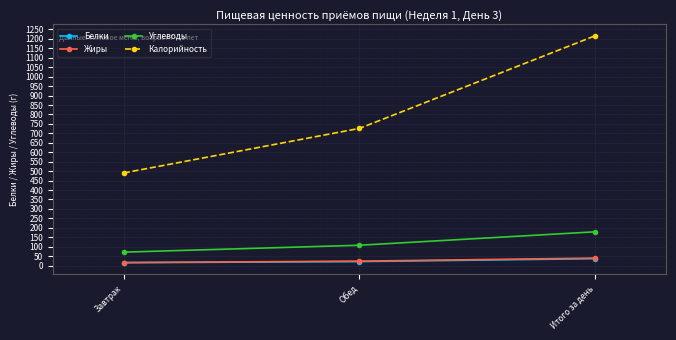

How many lines are shown in the chart?

4